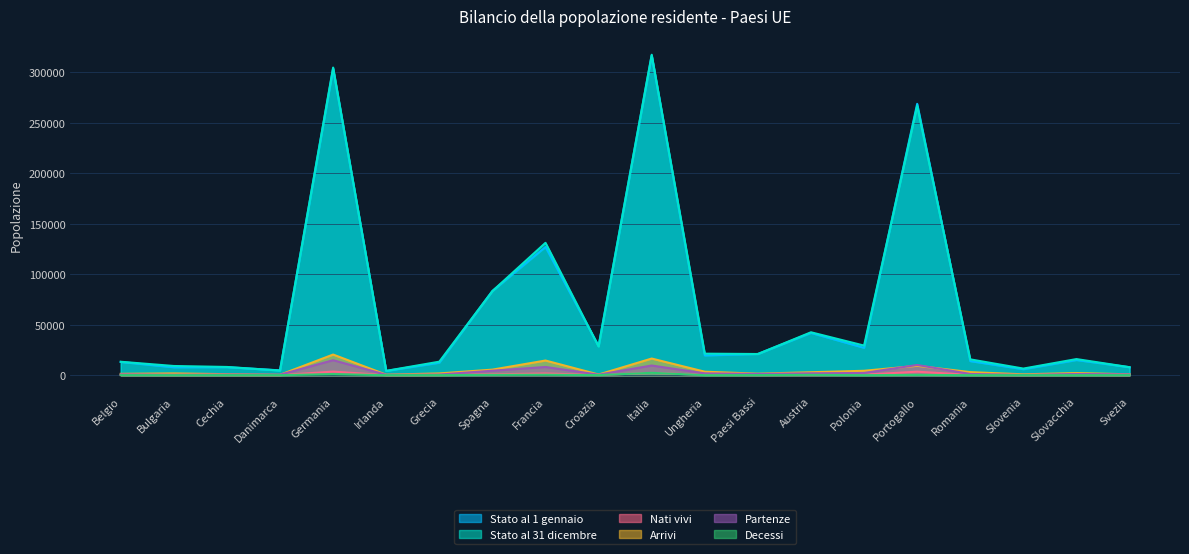

How many categories are shown in the chart?

20